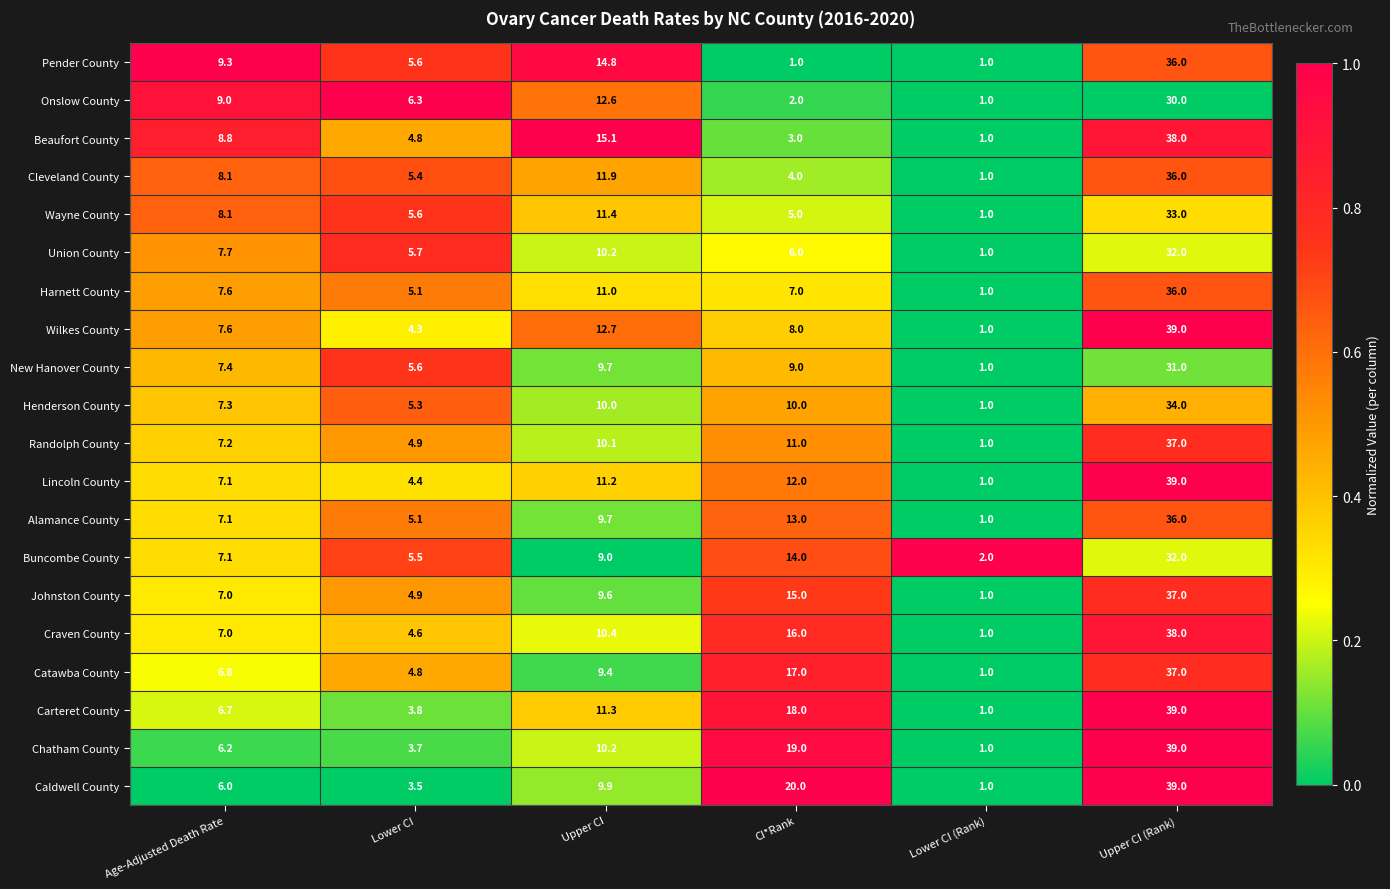

What is the total value across all series at Age-Adjusted Death Rate?

149.1